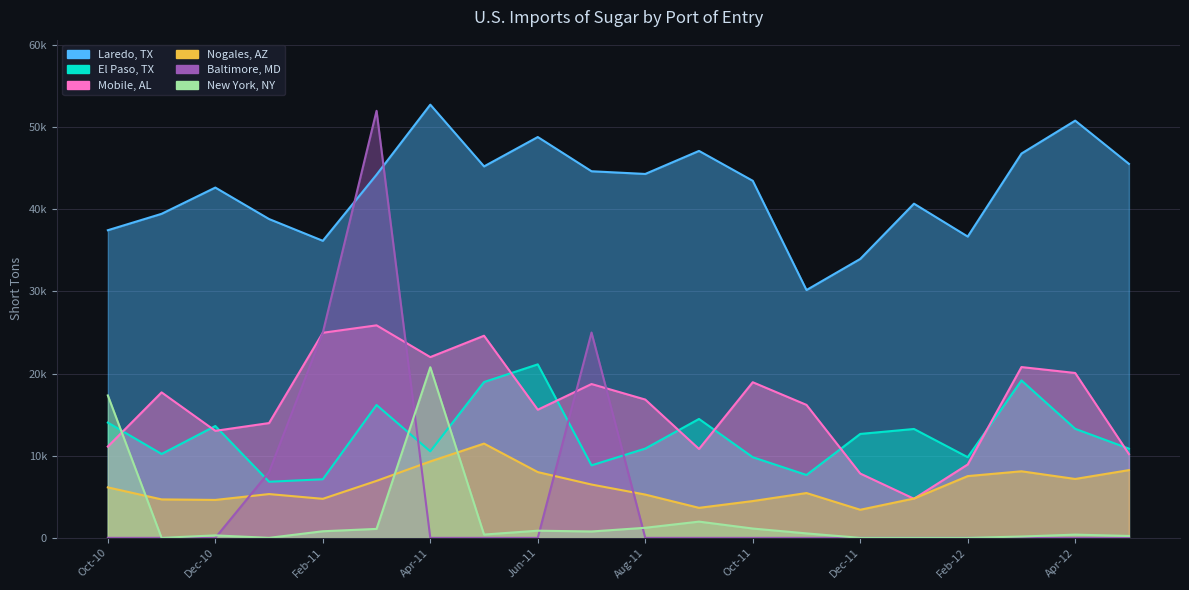

True or false: El Paso, TX and Laredo, TX cross at least once.

False